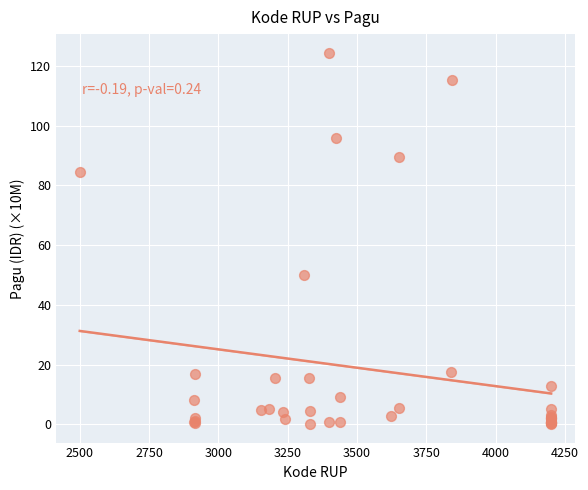

What Y value in the scatter plot is closest to 62?

50.0